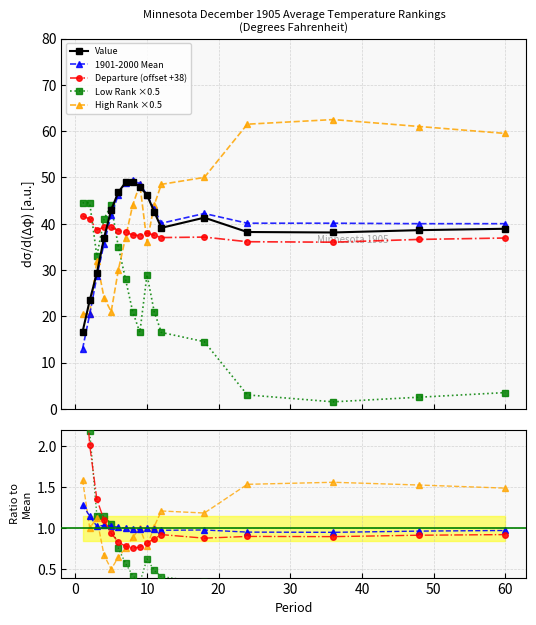

Which series has the largest total across all categories?

High Rank